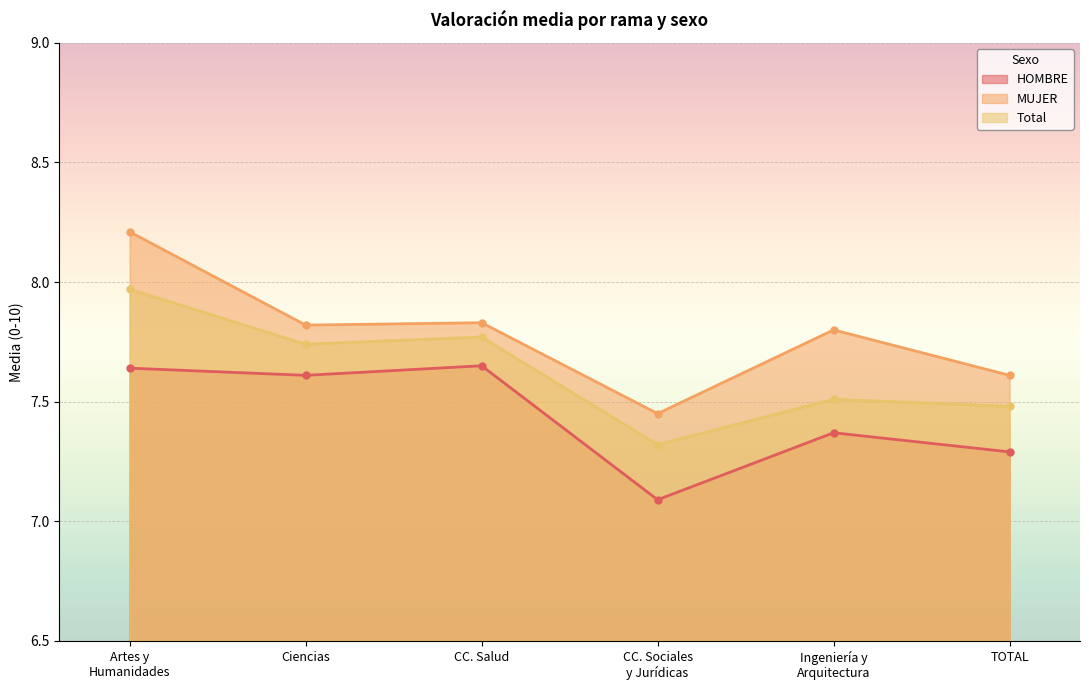

At which category does HOMBRE reach its first local peak?

CC. Salud